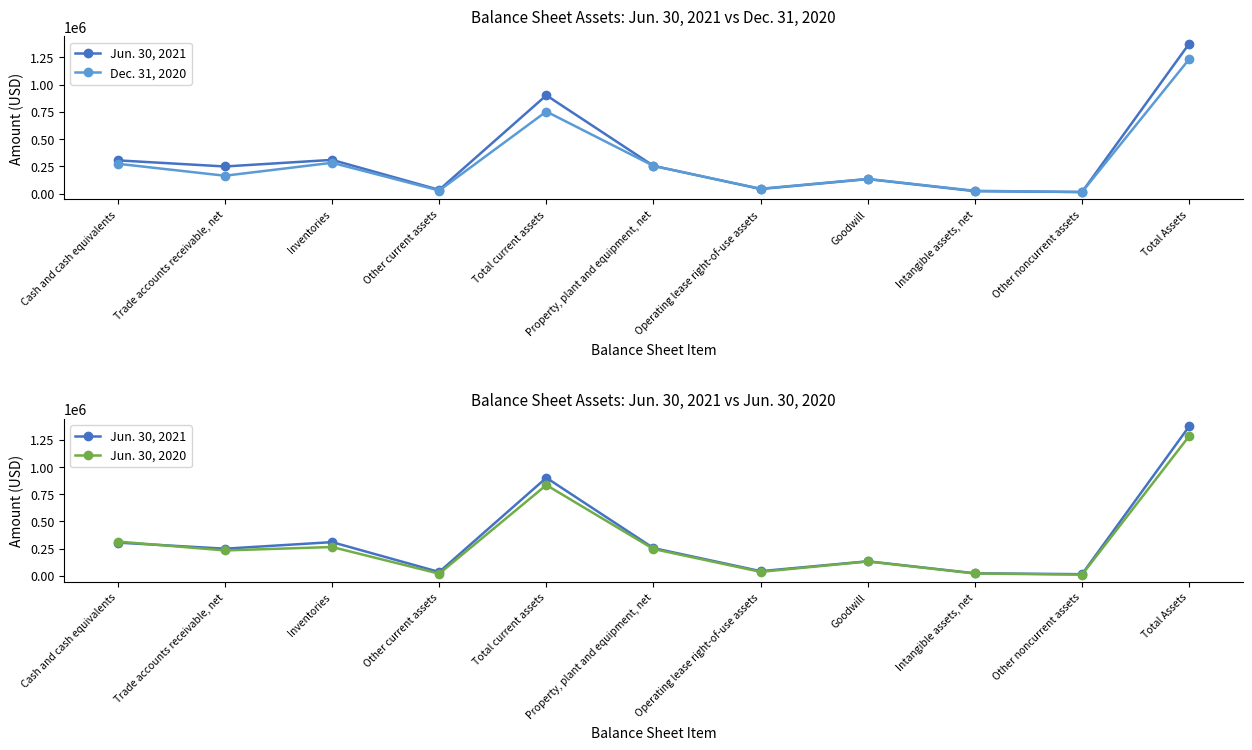

True or false: Dec. 31, 2020 has a value of 43573 at Goodwill.

False